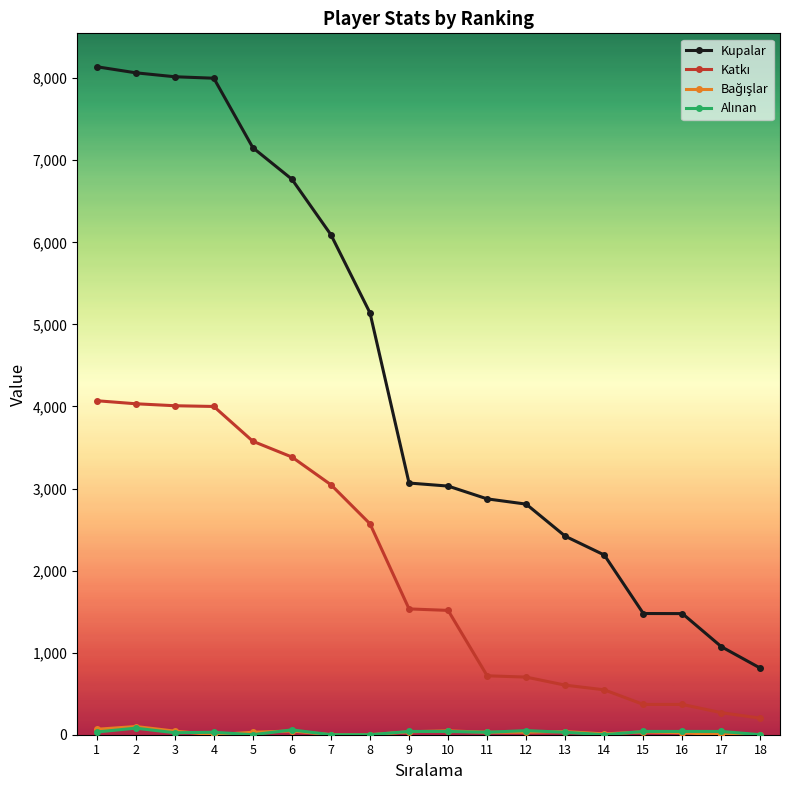

Which series changed the most between 5 and 12?

Kupalar